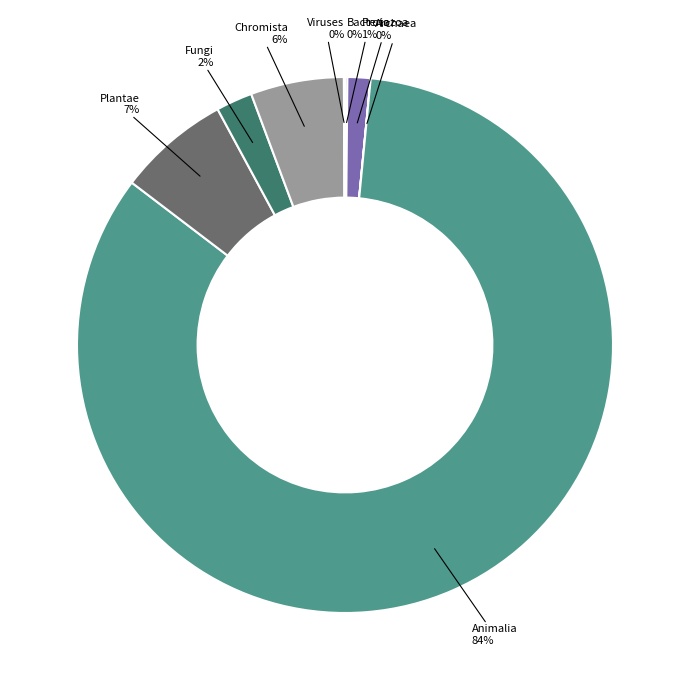

Do Animalia and Fungi together represent more than half of the pie?

Yes